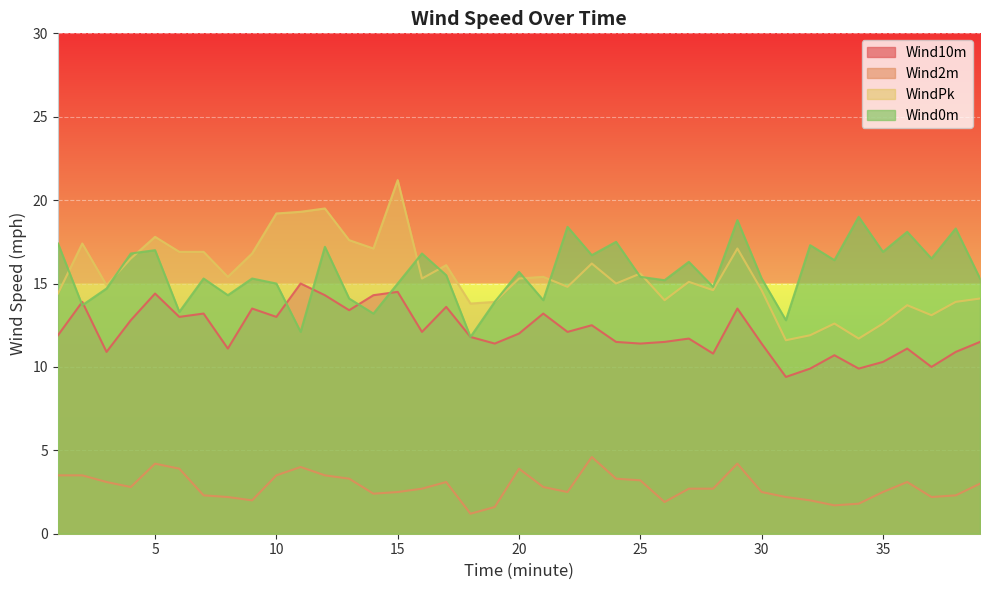

True or false: Wind2m has a value of 3.9 at 20.

True